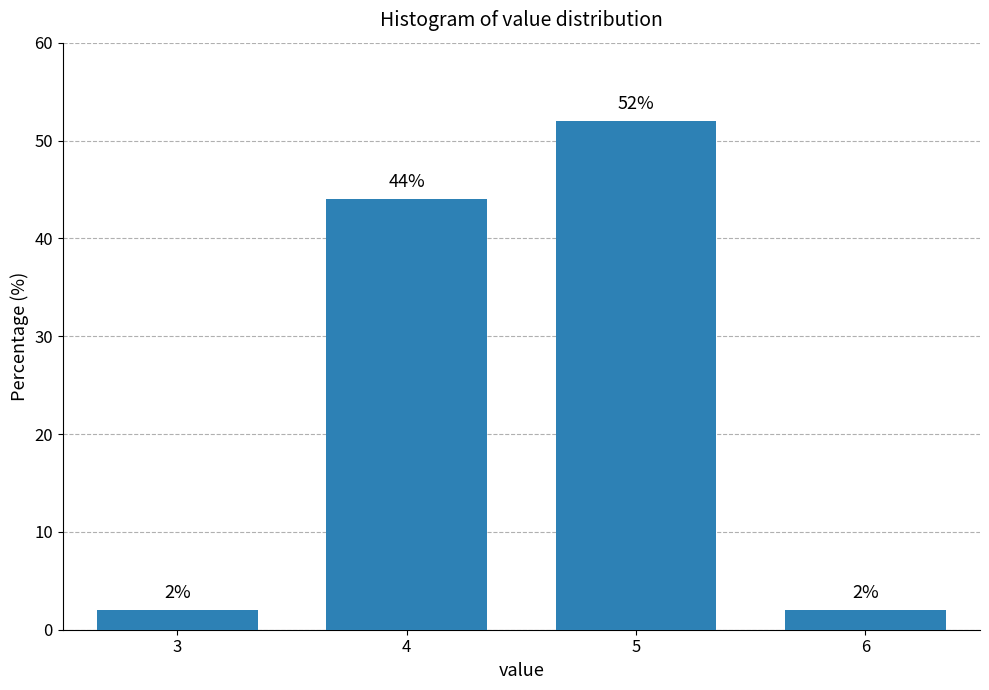

Reading left to right, transcribe all the data shown in this chart.

2	44	52	2